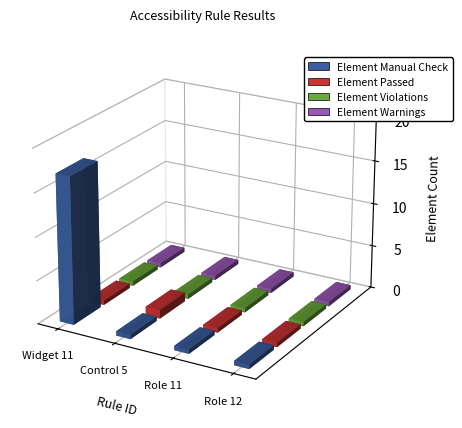

Rank the series by their maximum value, from lowest to highest.

Element Violations, Element Warnings, Element Passed, Element Manual Check